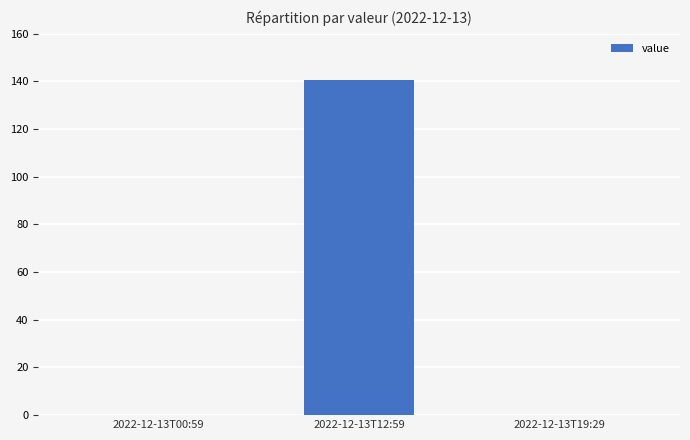

What is the sum of all values?

140.6